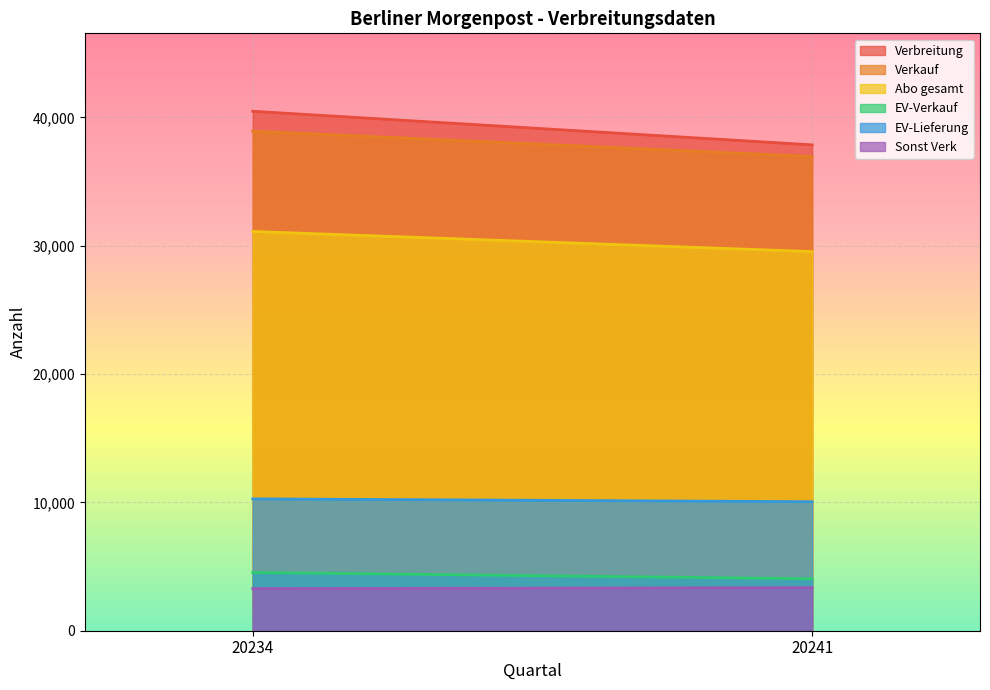

Is it true that EV-Verkauf equals 4049 at 20241?

True